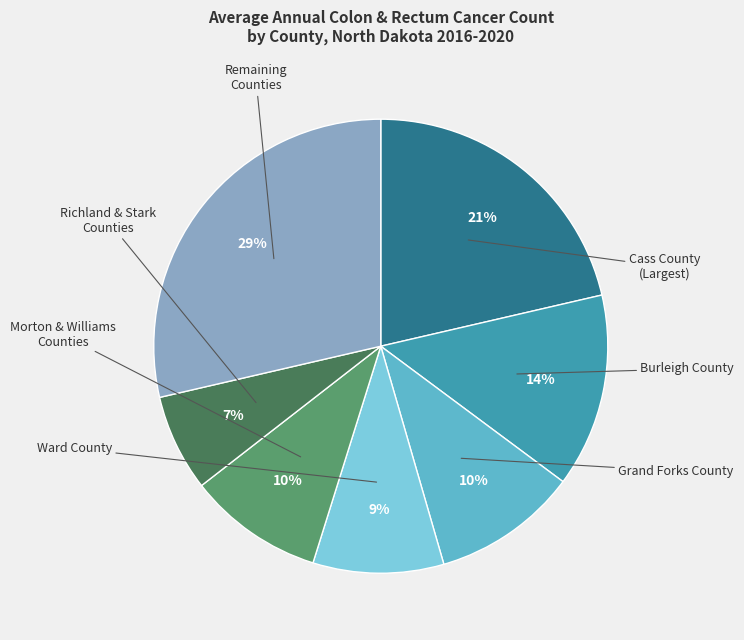

To the nearest percent, what is the difference between the largest and smallest slice percentages?

22%